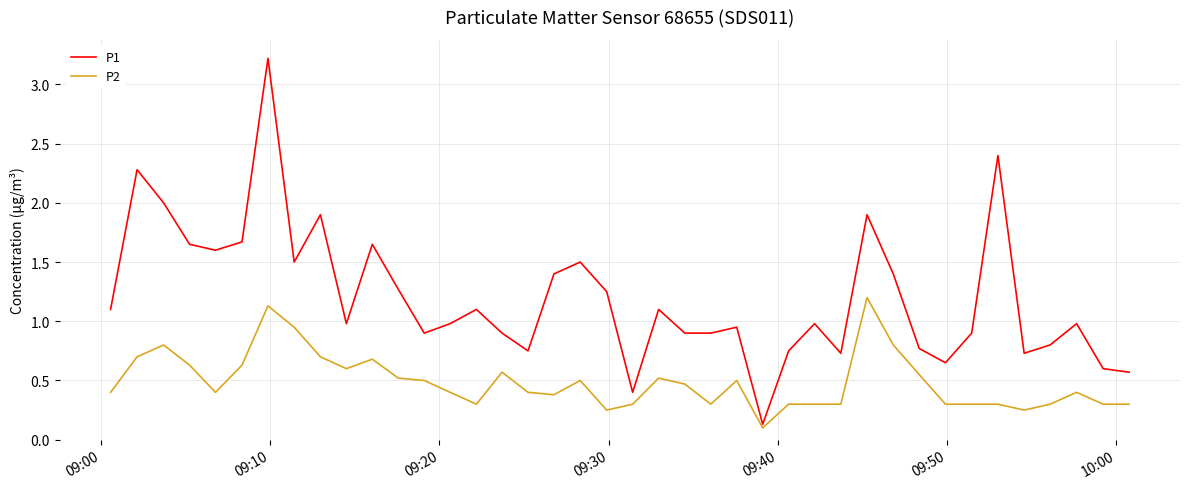

Which series has the largest range (max minus min)?

P1